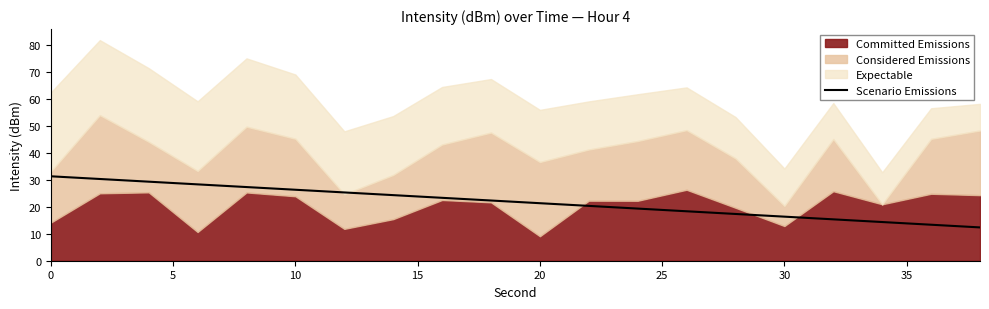

Is it true that Scenario Emissions equals 16.4 at 30?

True